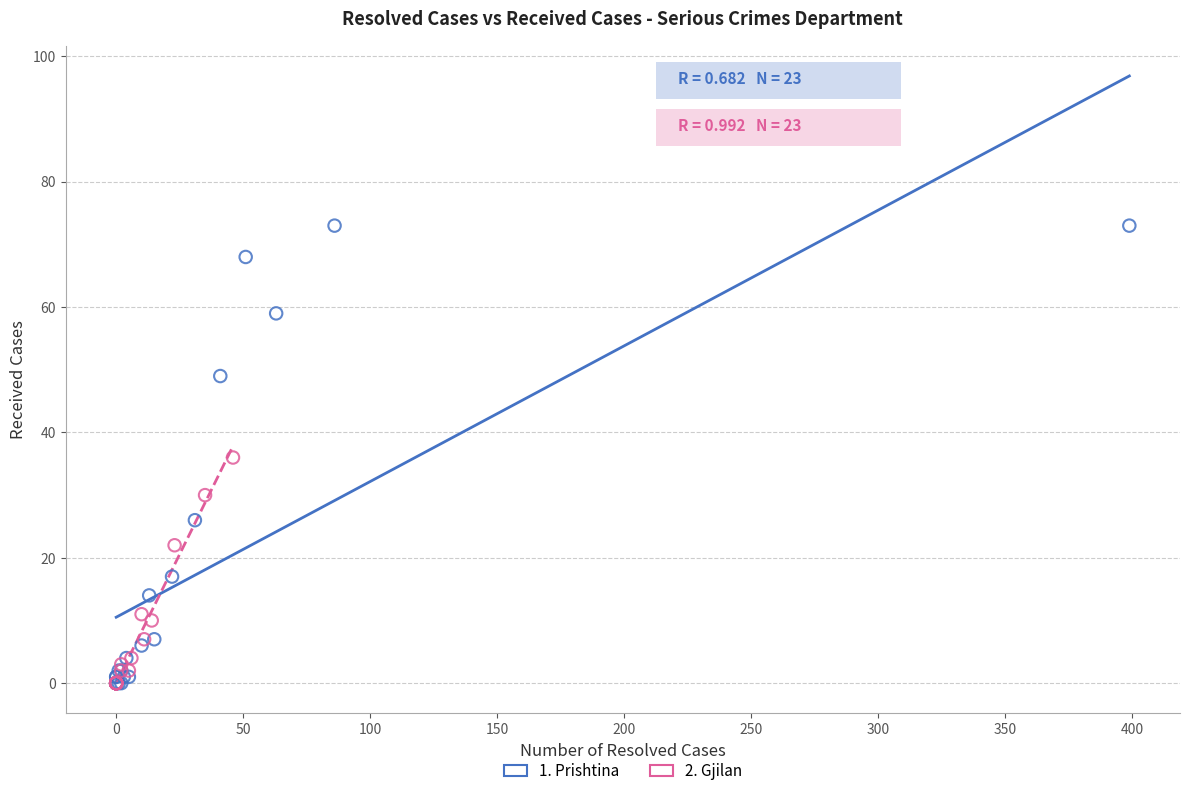

Which series has the widest spread of Y values?

1. Prishtina